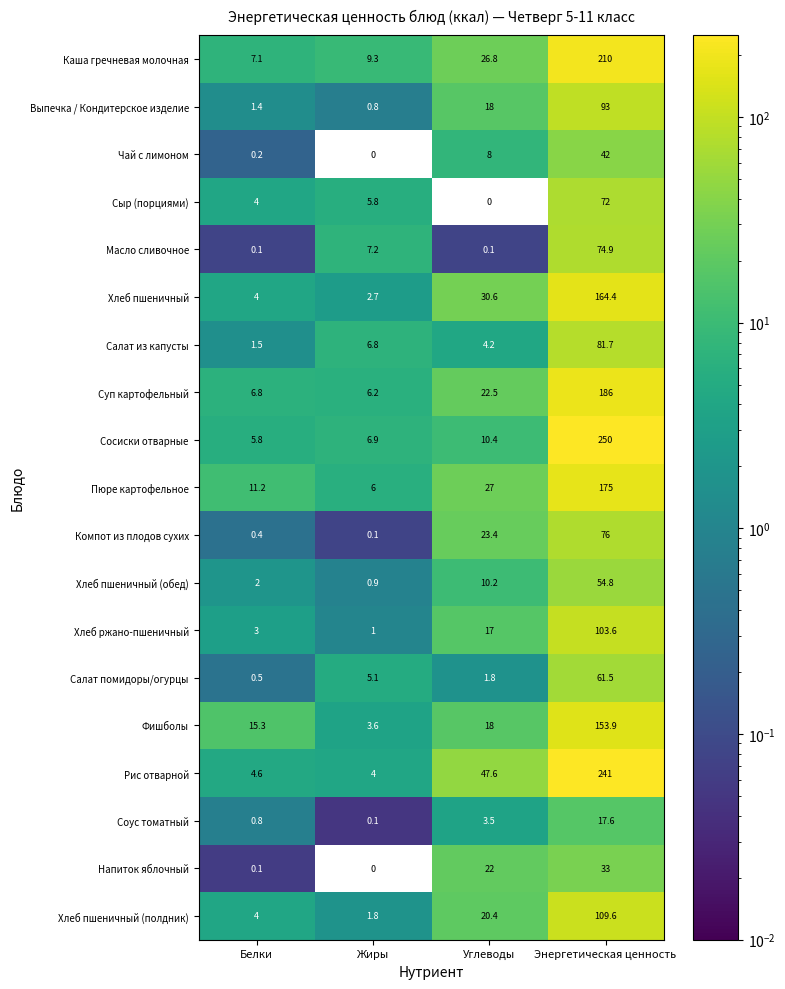

Rank the series by their maximum value, from highest to lowest.

Сосиски отварные, Рис отварной, Каша гречневая молочная, Суп картофельный, Пюре картофельное, Хлеб пшеничный, Фишболы, Хлеб пшеничный (полдник), Хлеб ржано-пшеничный, Выпечка / Кондитерское изделие, Салат из капусты, Компот из плодов сухих, Масло сливочное, Сыр (порциями), Салат помидоры/огурцы, Хлеб пшеничный (обед), Чай с лимоном, Напиток яблочный, Соус томатный